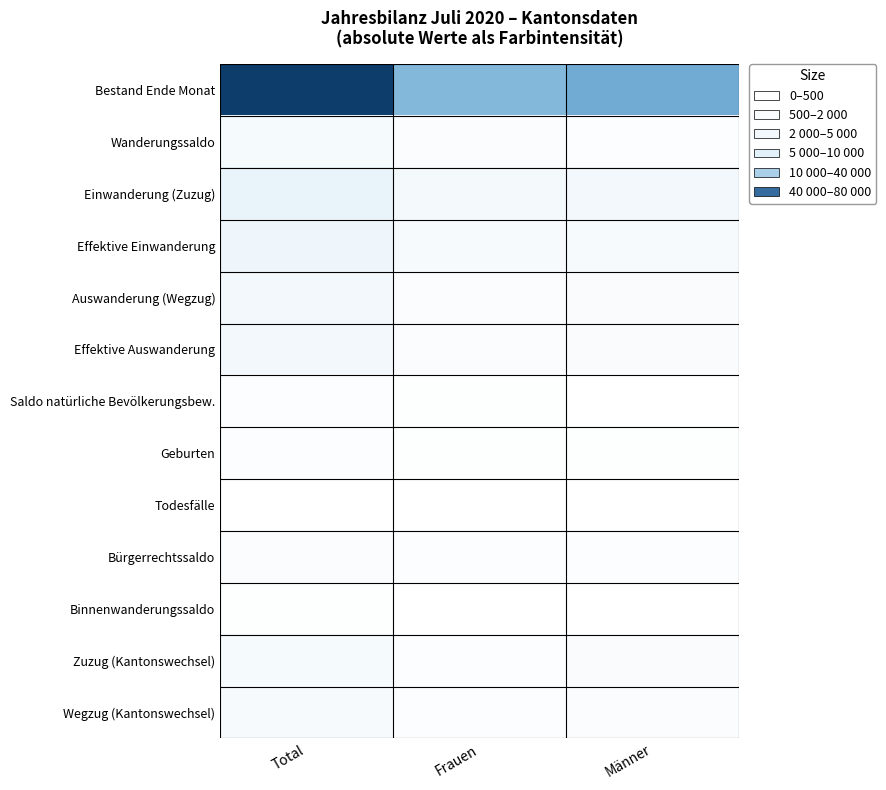

Reading left to right, list all the values displayed in this chart.

Bestand Ende Monat: Total=75713	Frauen=35473	Männer=40240
Wanderungssaldo: Total=2410	Frauen=1275	Männer=1135
Einwanderung (Zuzug): Total=5748	Frauen=2747	Männer=3001
Effektive Einwanderung: Total=4414	Frauen=2183	Männer=2231
Auswanderung (Wegzug): Total=3190	Frauen=1454	Männer=1736
Effektive Auswanderung: Total=3180	Frauen=1453	Männer=1727
Saldo natürliche Bevölkerungsbew.: Total=680	Frauen=396	Männer=284
Geburten: Total=911	Frauen=474	Männer=437
Todesfälle: Total=231	Frauen=78	Männer=153
Bürgerrechtssaldo: Total=1319	Frauen=686	Männer=633
Binnenwanderungssaldo: Total=478	Frauen=199	Männer=279
Zuzug (Kantonswechsel): Total=2602	Frauen=1118	Männer=1484
Wegzug (Kantonswechsel): Total=2124	Frauen=919	Männer=1205